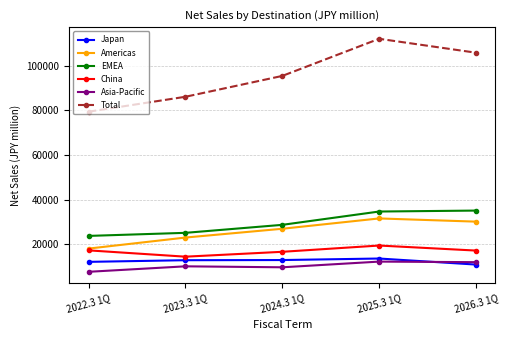

What is the difference between the second highest and minimum values in the China series?

2820